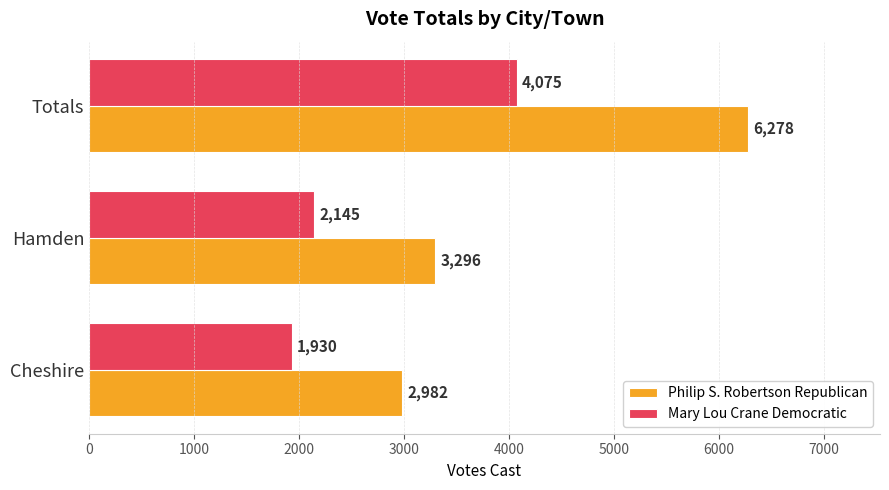

Between Cheshire and Totals, which series saw the biggest shift?

Philip S. Robertson Republican